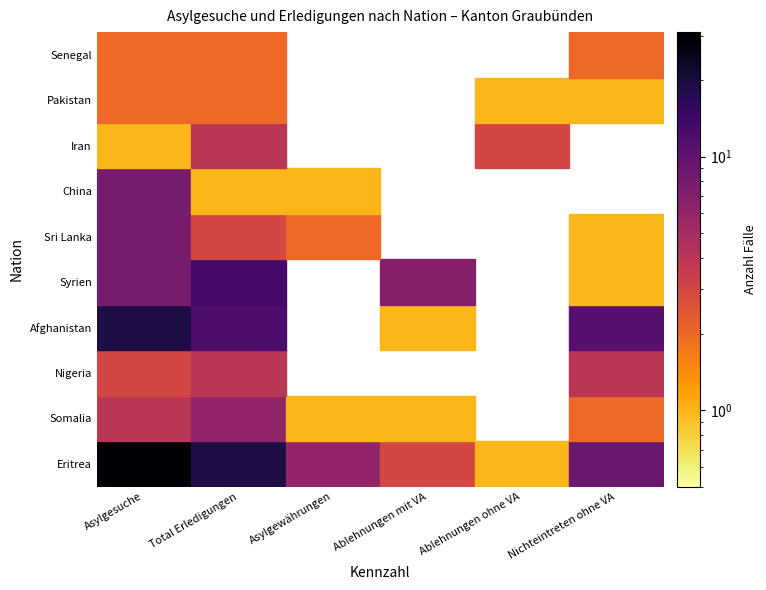

Which label corresponds to the smallest value in the chart?

Ablehnungen ohne VA